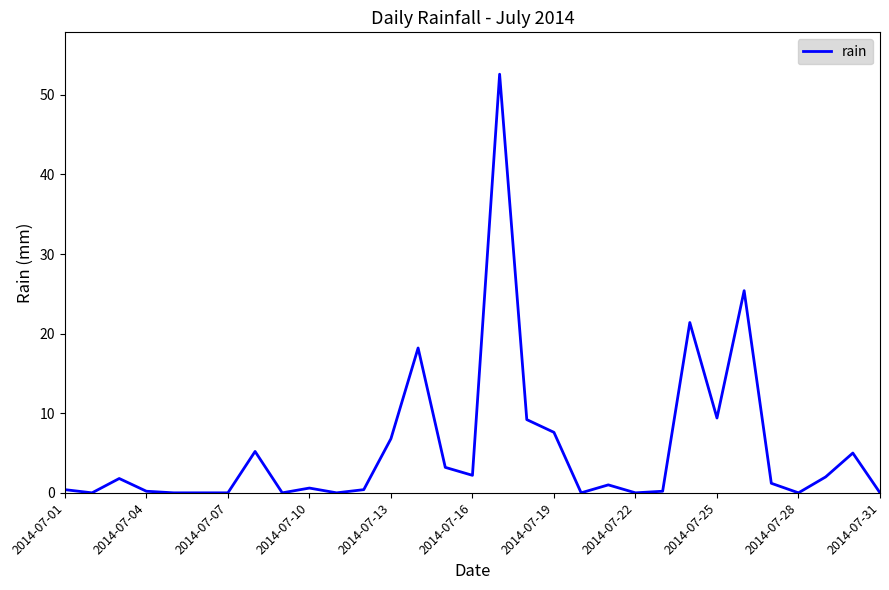

What is the average value?

5.6